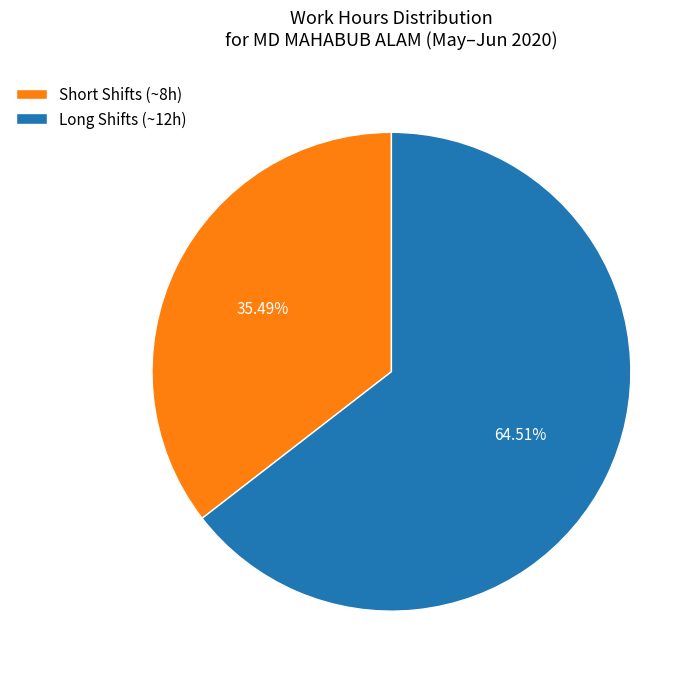

Which slice is the smallest?

Short Shifts (~8h)